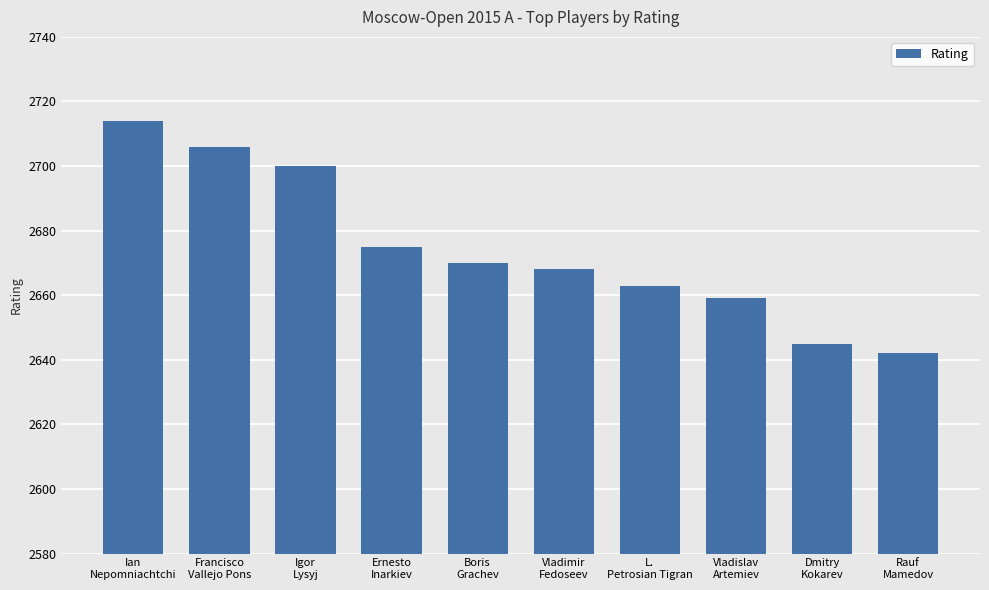

How many values are below 2670?

5